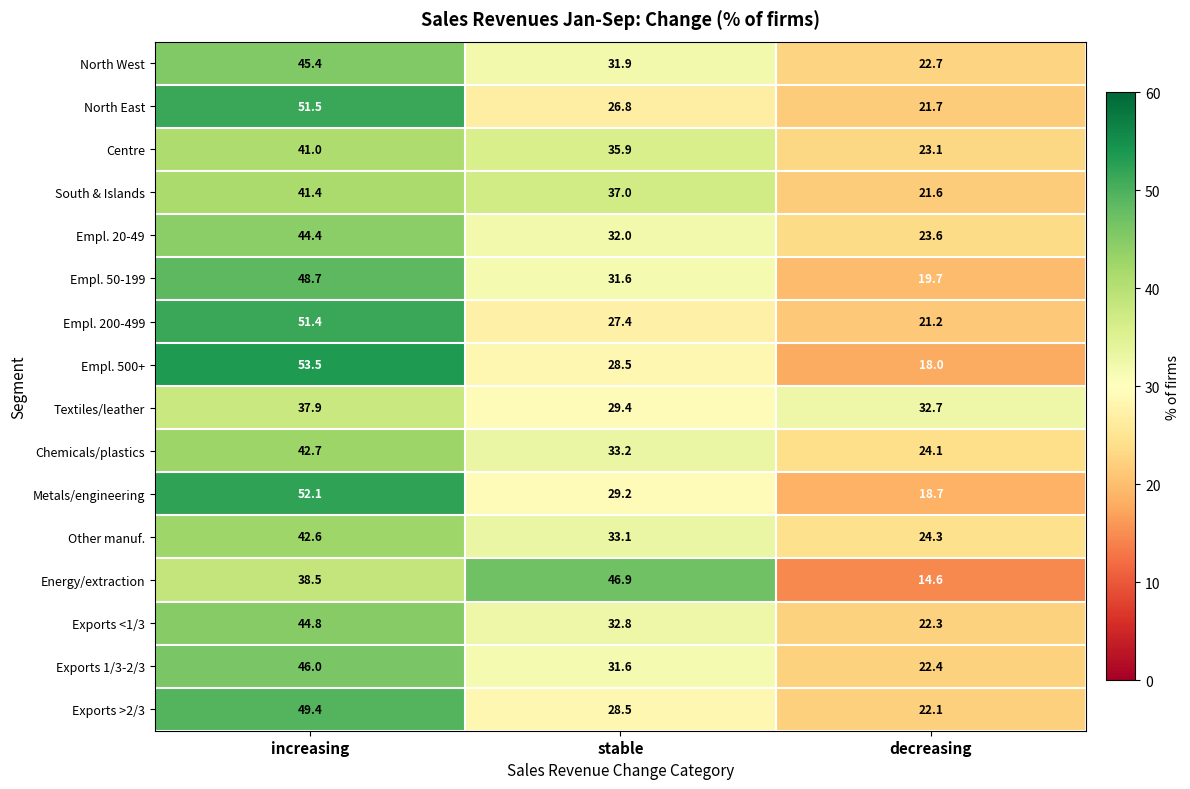

Between stable and decreasing, which series saw the biggest shift?

Energy/extraction